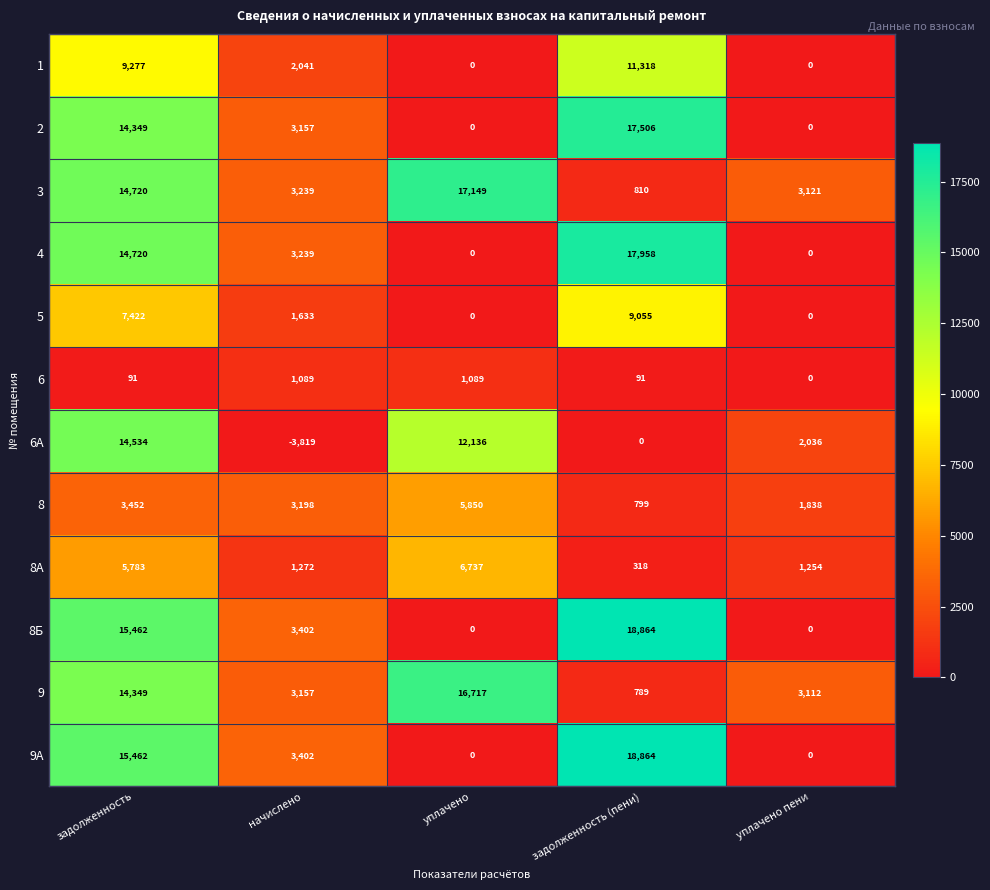

What is the difference between the 9 values at уплачено пени and задолженность (пени)?

2323